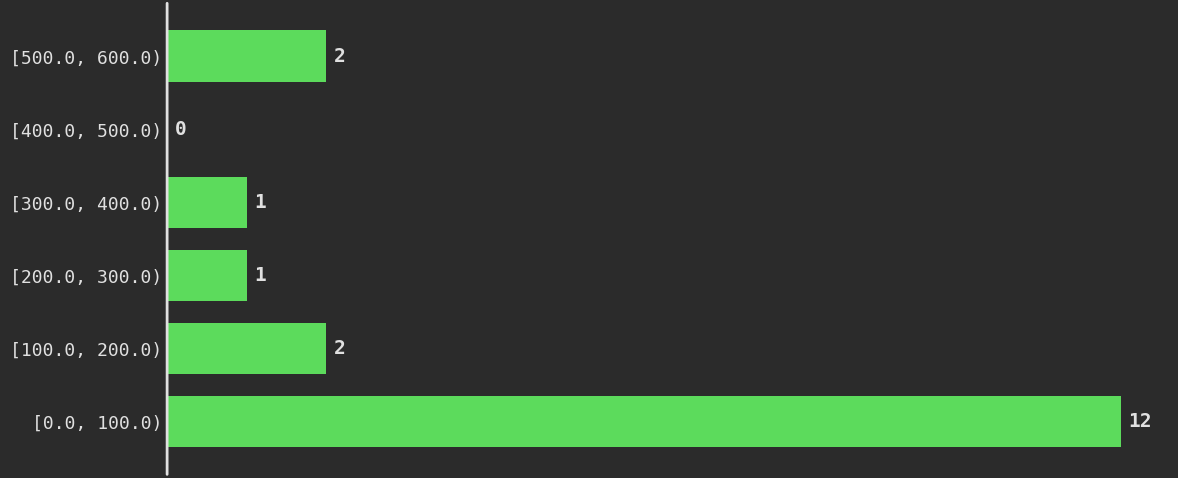

Reading bottom to top, what are all the values shown in this chart?

[0.0, 100.0)=12	[100.0, 200.0)=2	[200.0, 300.0)=1	[300.0, 400.0)=1	[400.0, 500.0)=0	[500.0, 600.0)=2